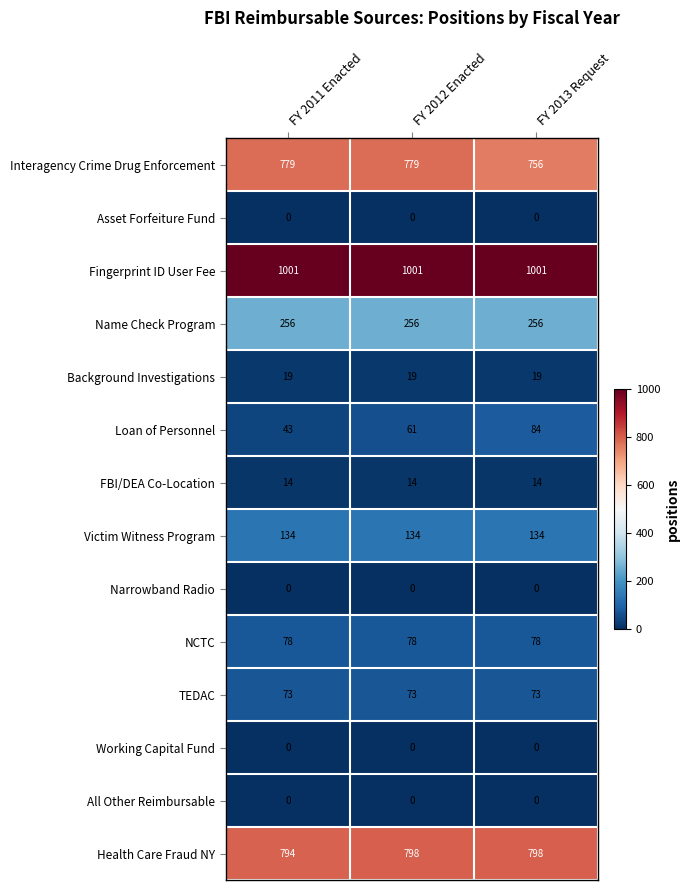

At how many categories does at least one series exceed 257?

3